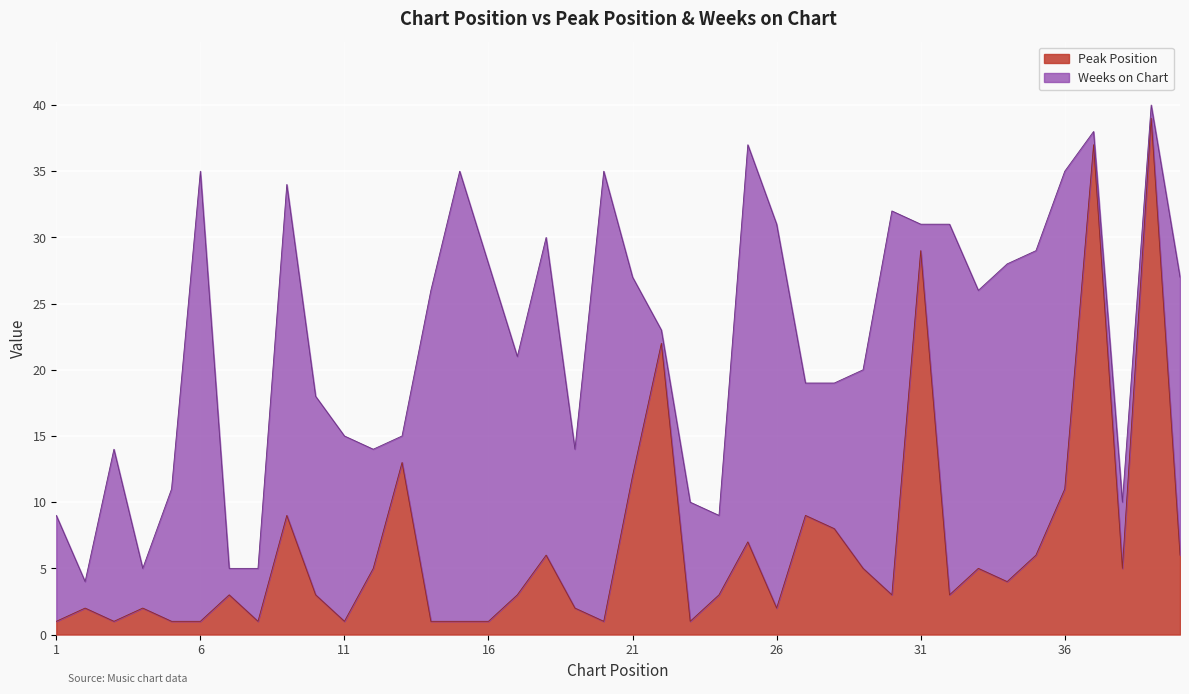

What is the ratio of the value at 13 to the value at 1?

13.0